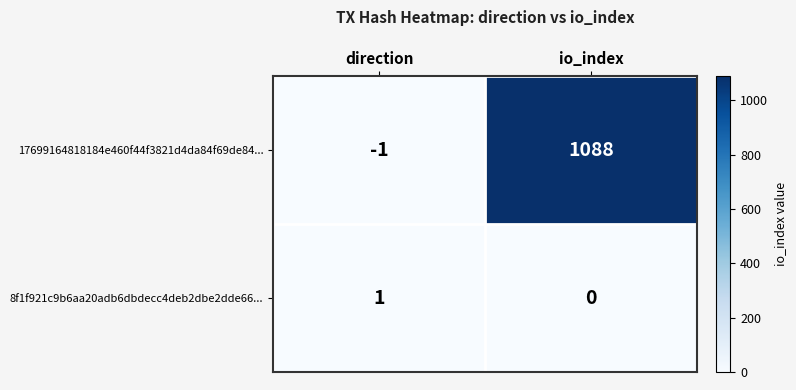

What is the spread (max minus min) of values at io_index?

1088